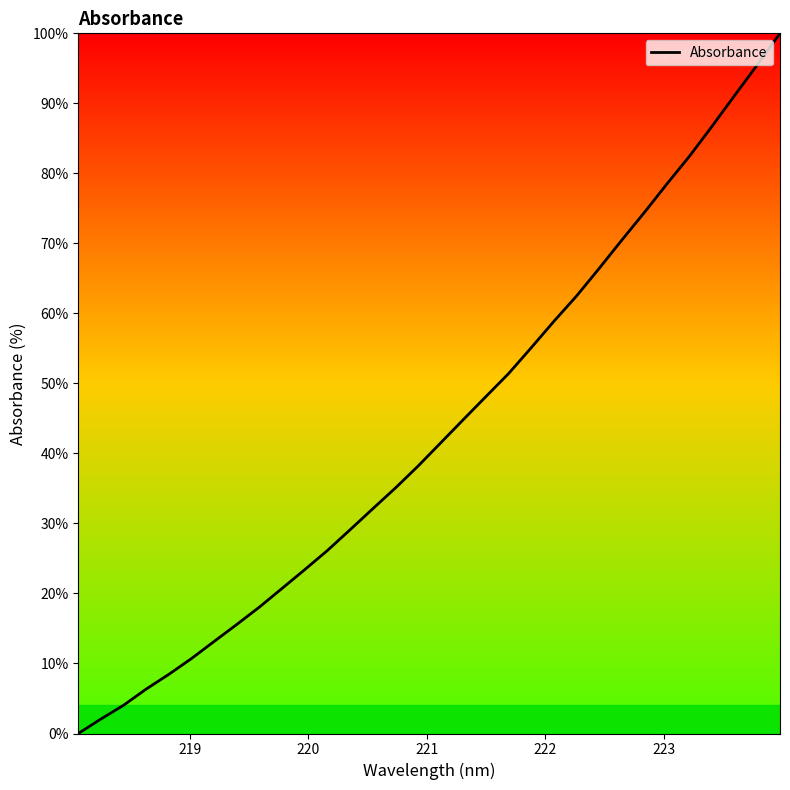

How many lines are shown in the chart?

1